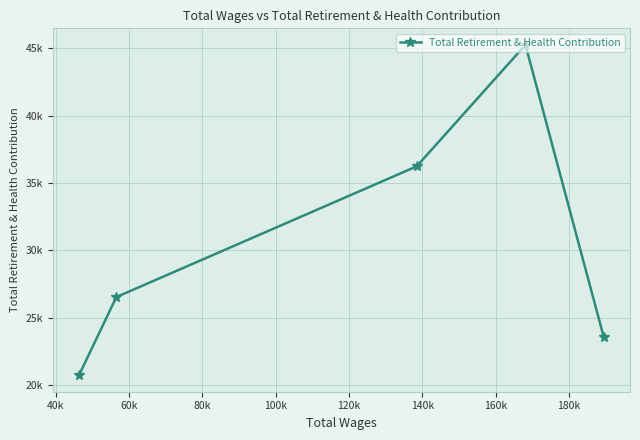

What is the maximum value shown in the chart?

45249